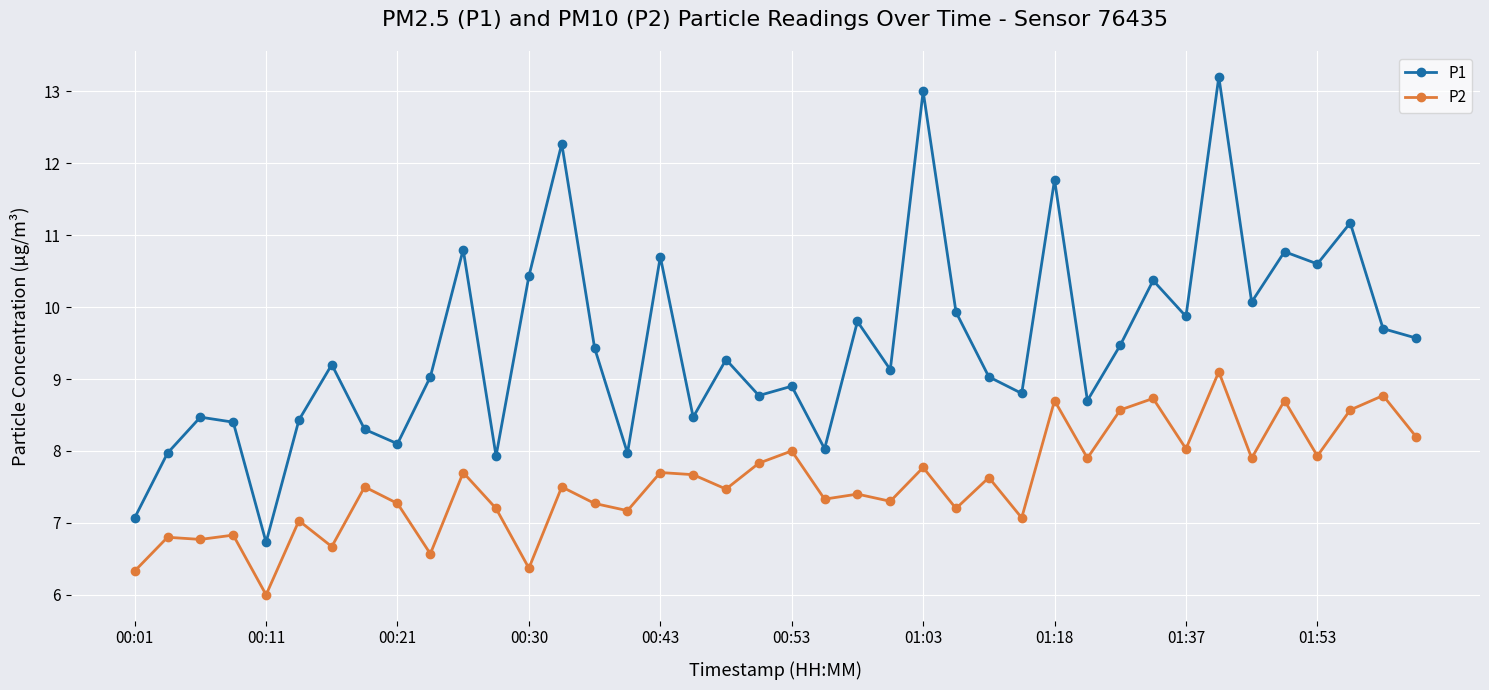

What is the average value of the P2 series?

7.6